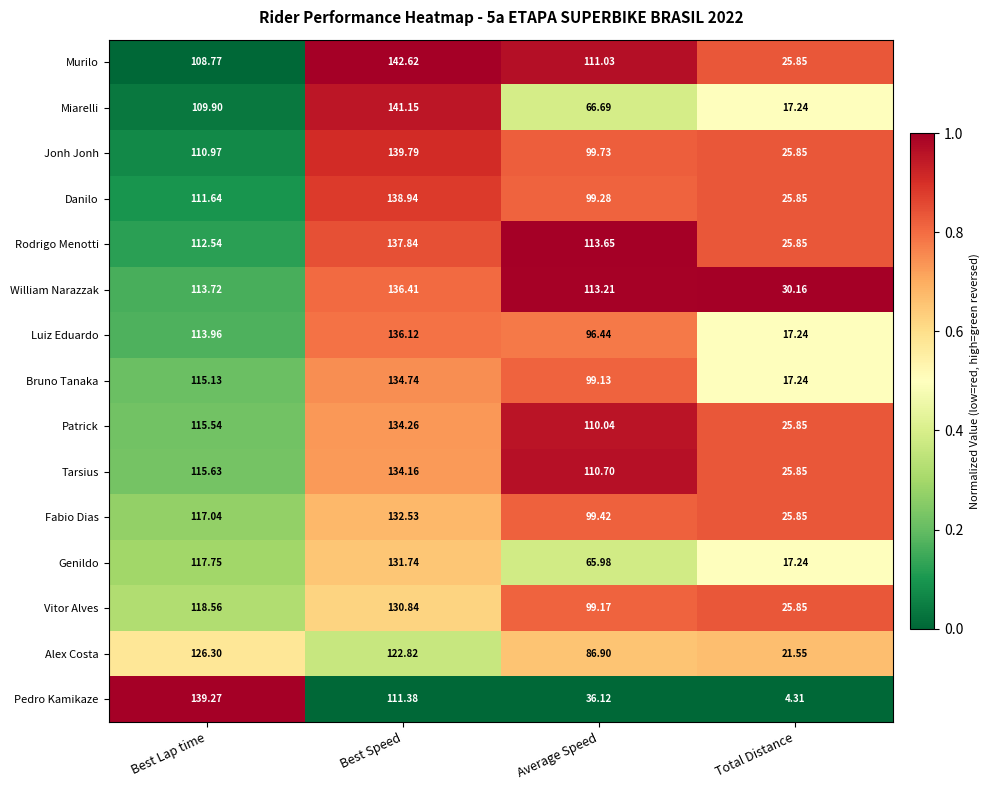

Which series has the largest total across all categories?

William Narazzak